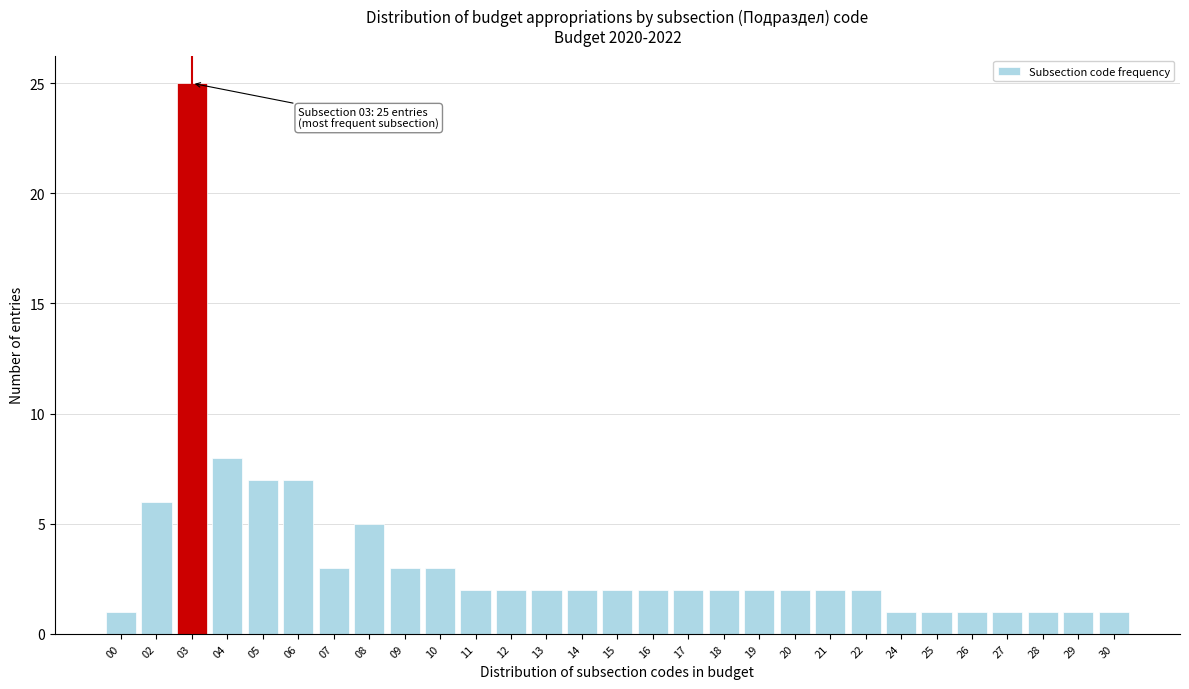

Reading left to right, extract all data points from this chart.

00=1	02=6	03=25	04=8	05=7	06=7	07=3	08=5	09=3	10=3	11=2	12=2	13=2	14=2	15=2	16=2	17=2	18=2	19=2	20=2	21=2	22=2	24=1	25=1	26=1	27=1	28=1	29=1	30=1